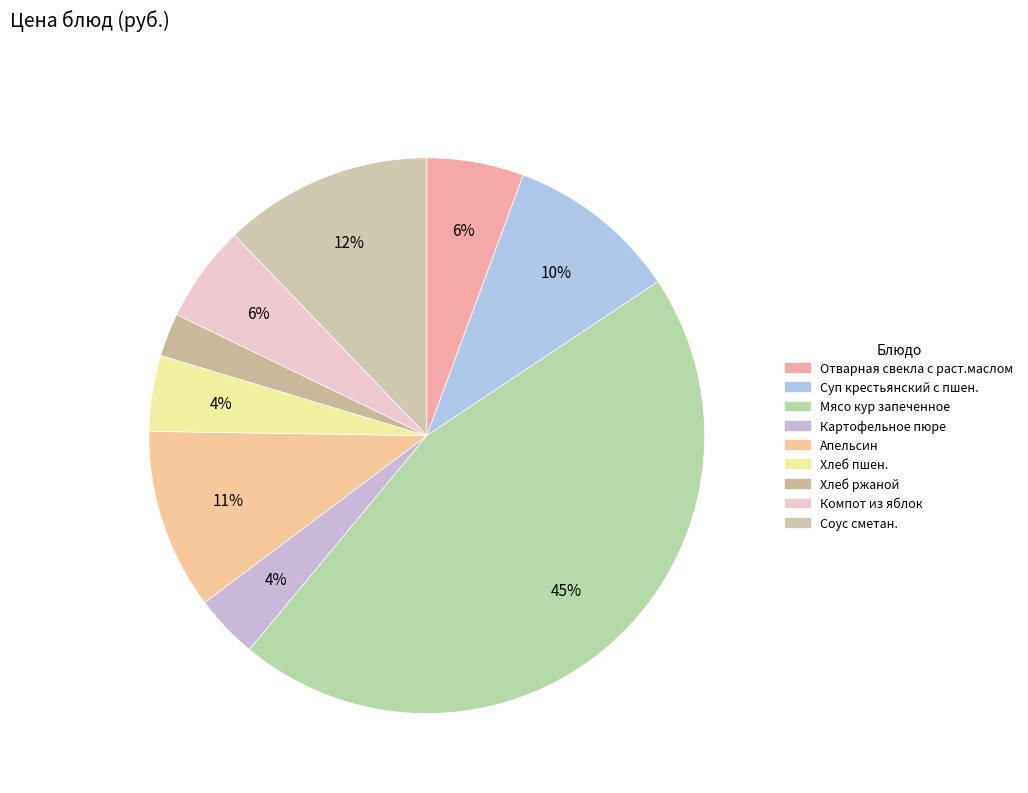

Which slice is the smallest?

Хлеб ржаной